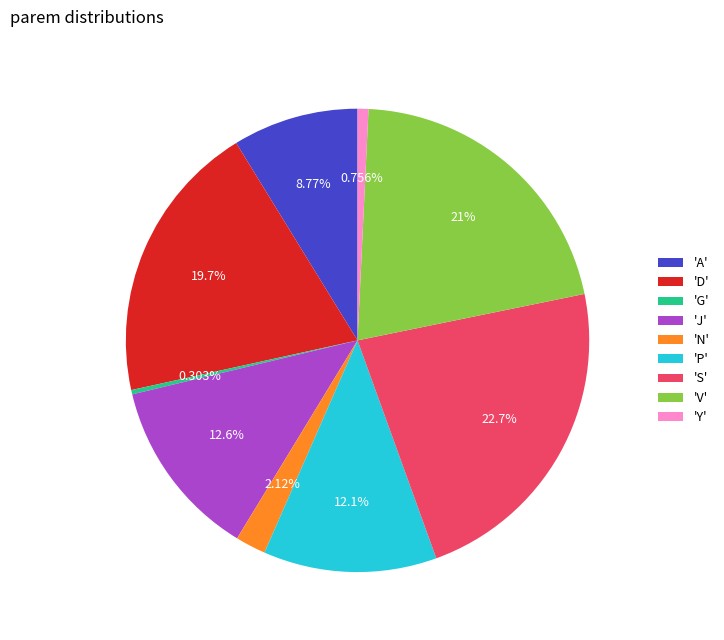

To the nearest percent, what is the difference between the largest and smallest slice percentages?

22%